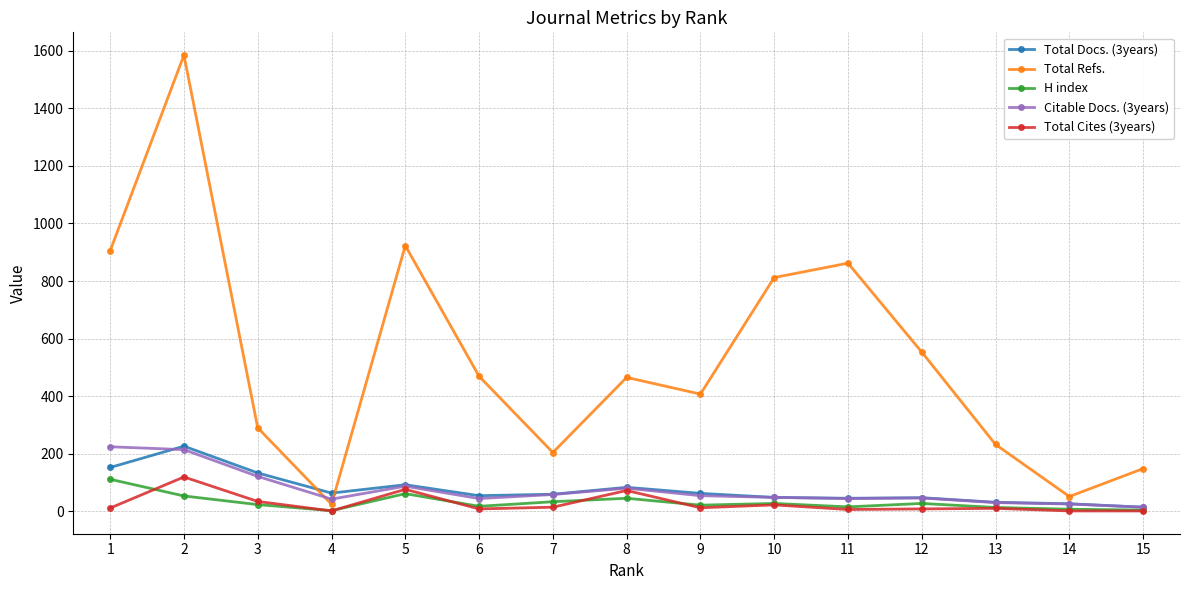

Where is the first local minimum for Total Refs.?

4